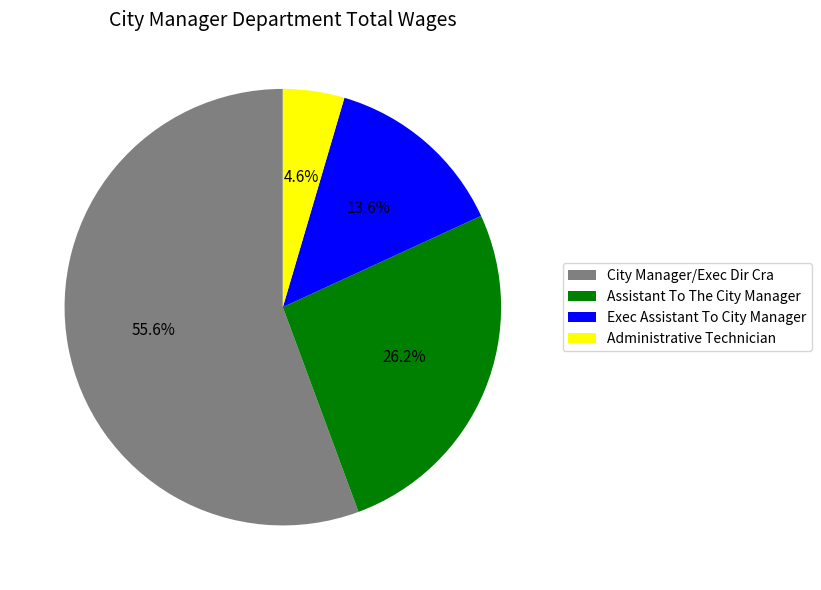

How many slices are in this pie chart?

4